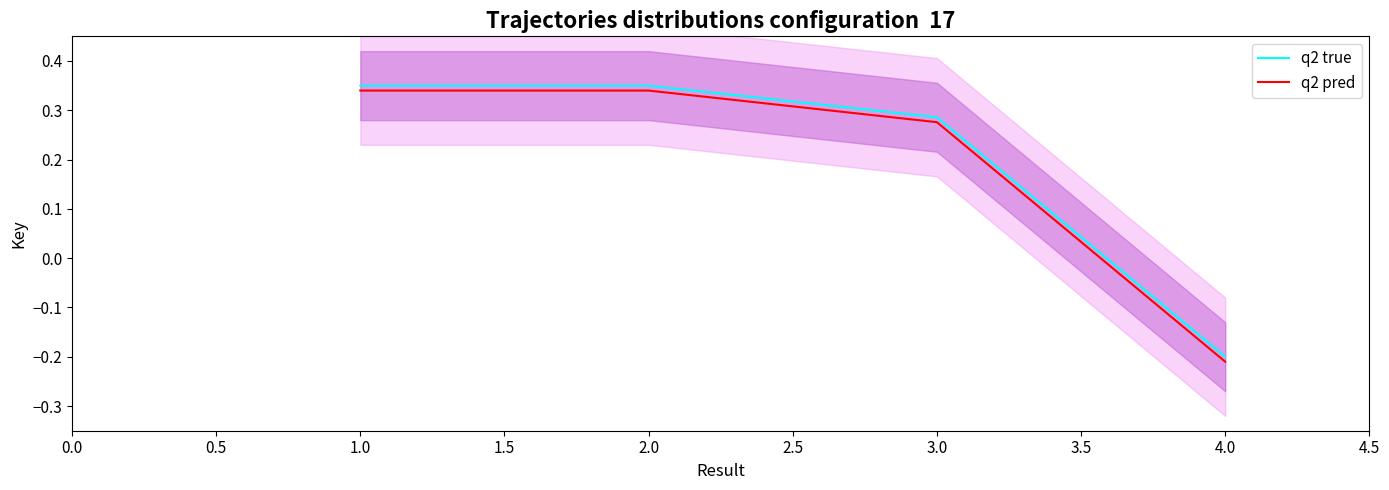

What is the lowest value of the q2 pred series?

-0.2